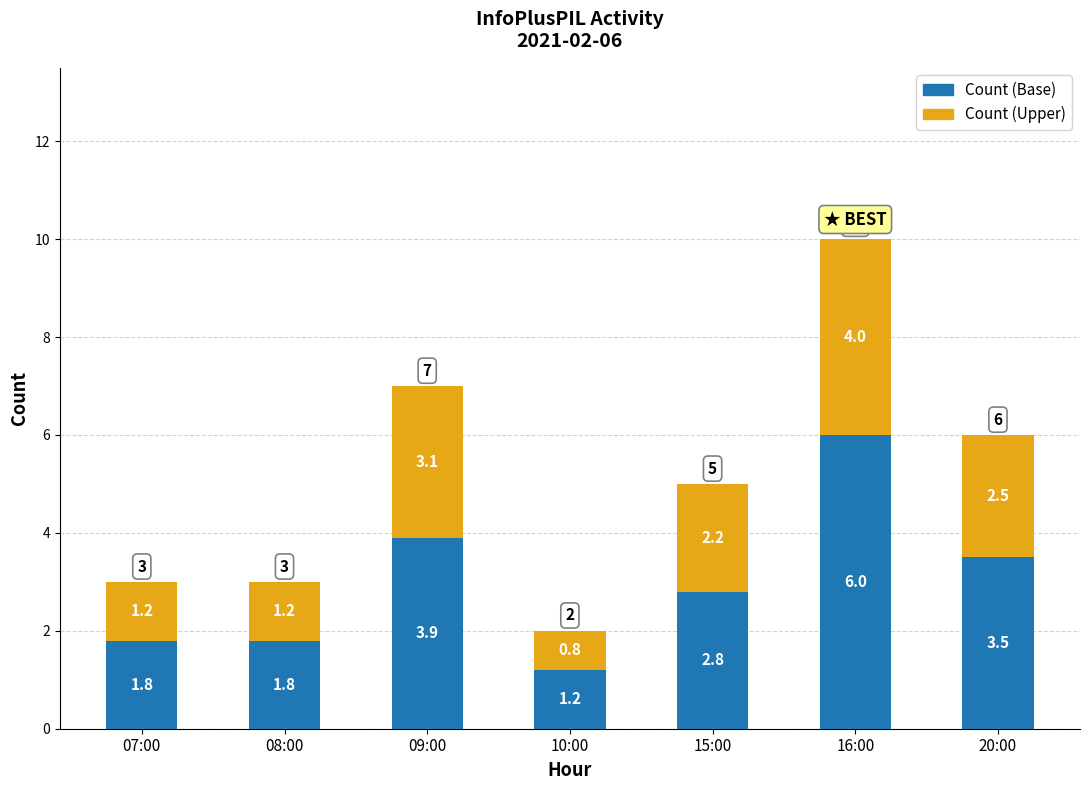

What is the maximum value for Count (Base)?

6.0